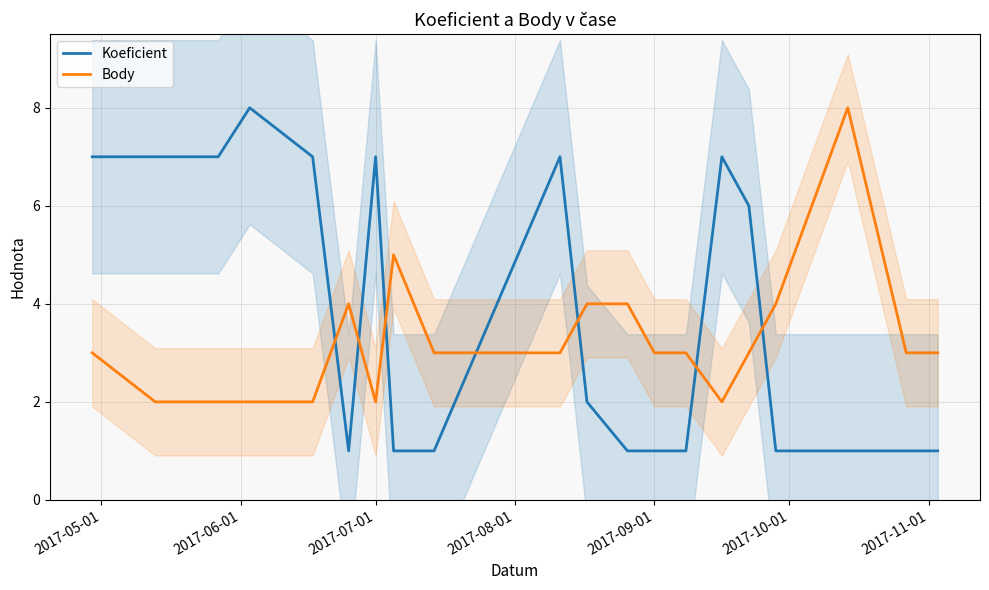

Count the number of data series in this chart.

2